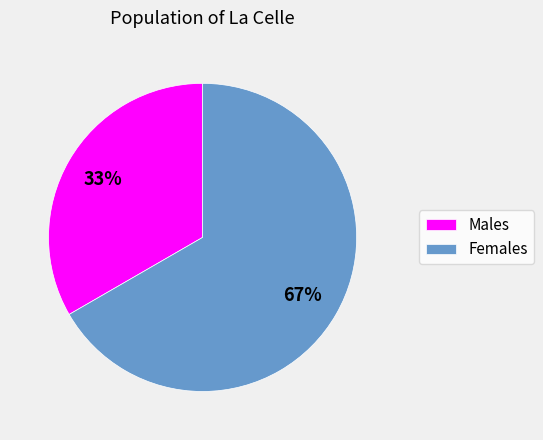

What is the ratio of the value at Females to the value at Males?

2.0